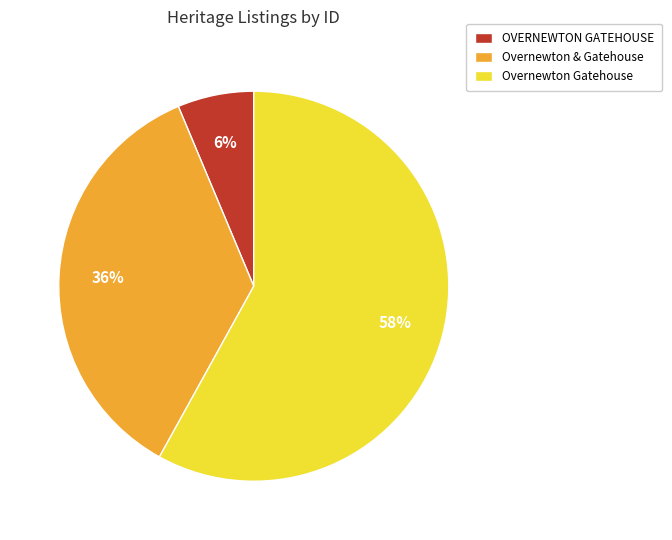

Is it true that Overnewton & Gatehouse is 45% of the pie?

False